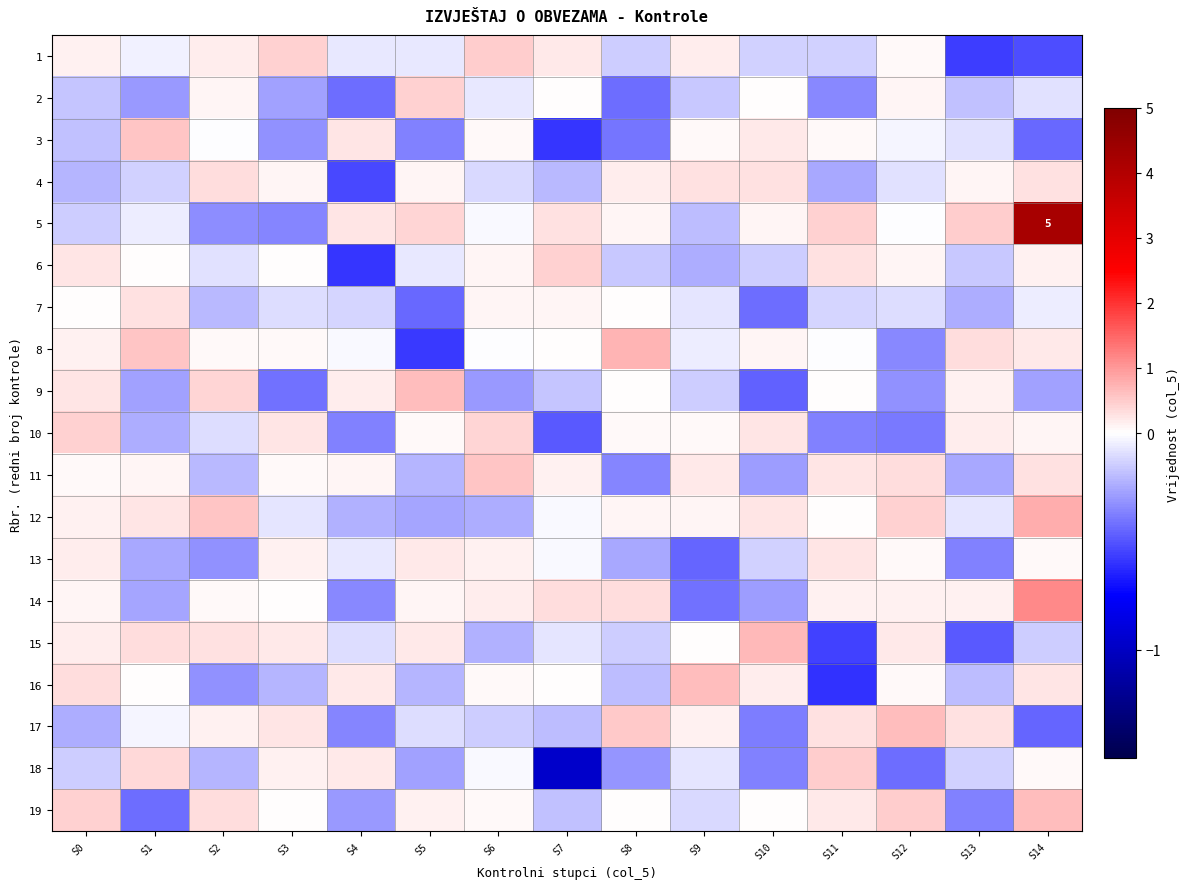

The value of 17 at S11 is 0.5. True or false?

False